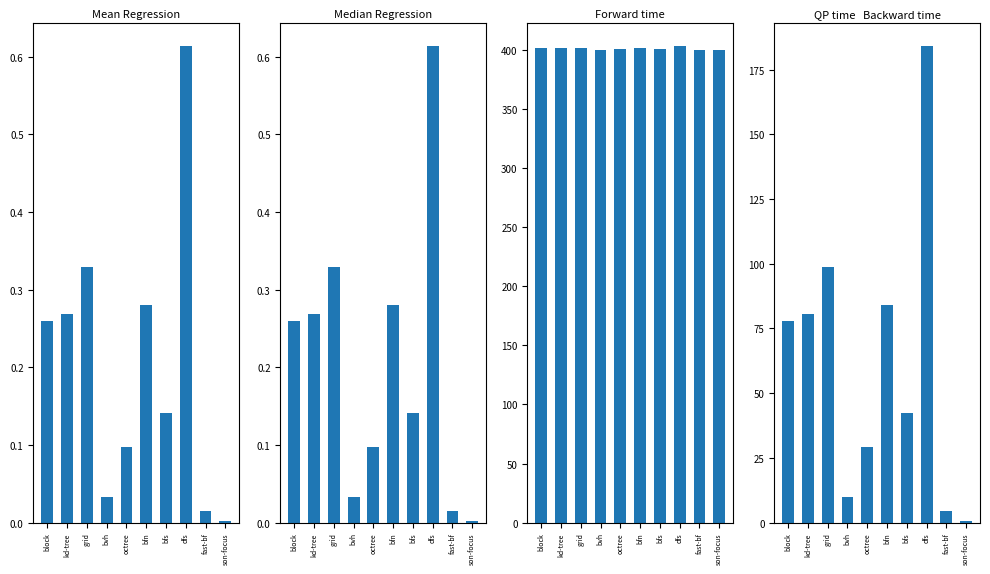

What is the difference between the values at grid and bfn?

14.7